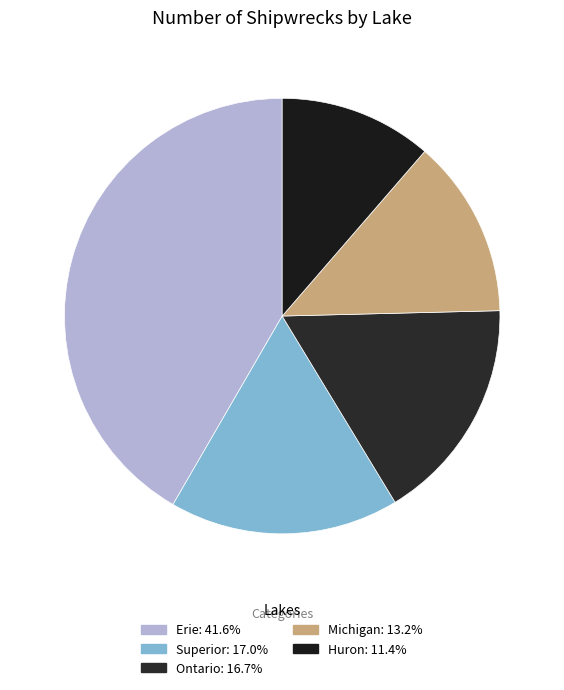

Count the number of slices in the pie.

5